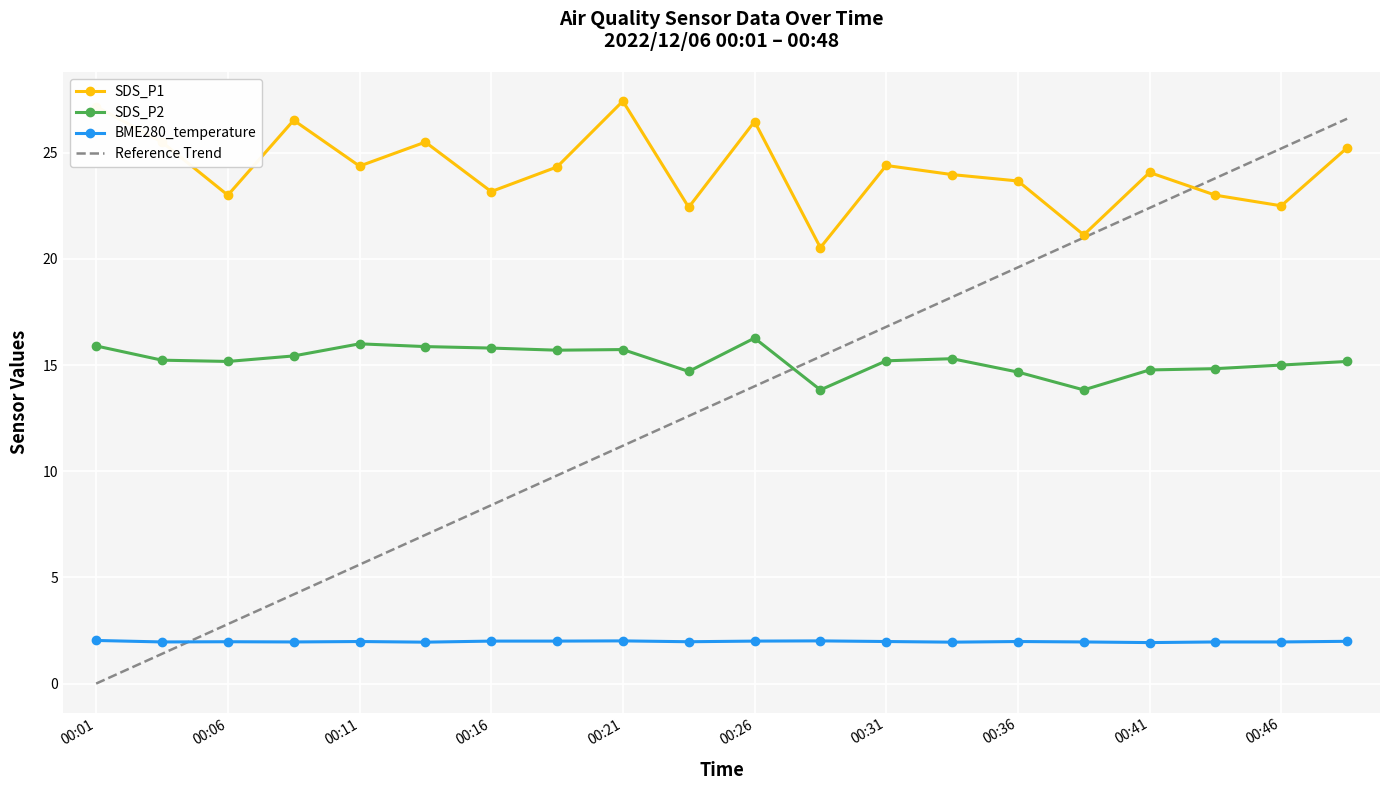

After their last crossing, which series has the higher values: Reference Trend or SDS_P2?

Reference Trend